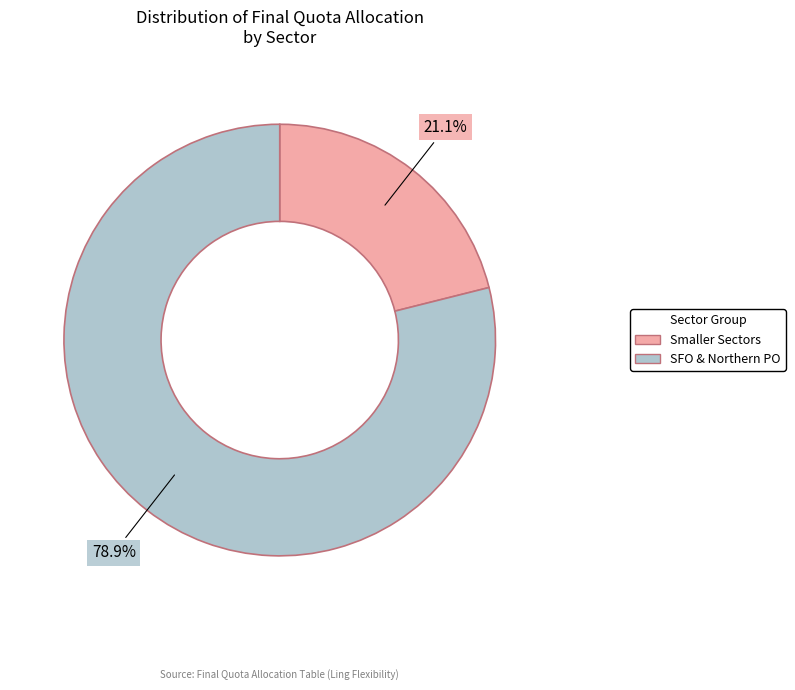

Count the number of slices in the pie.

2